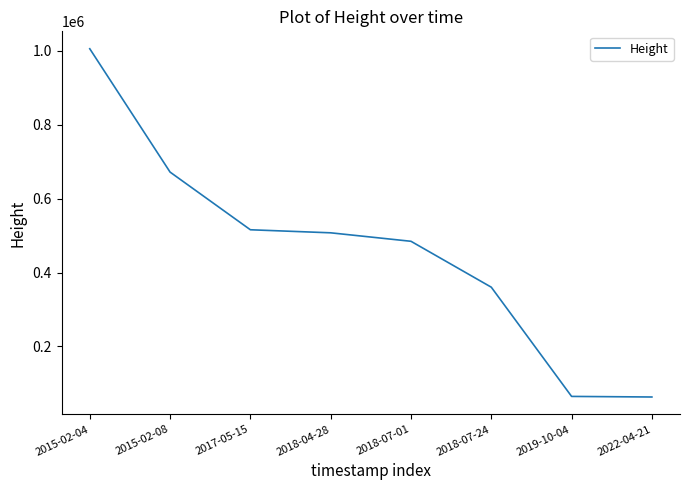

What is the greatest value displayed?

1005561